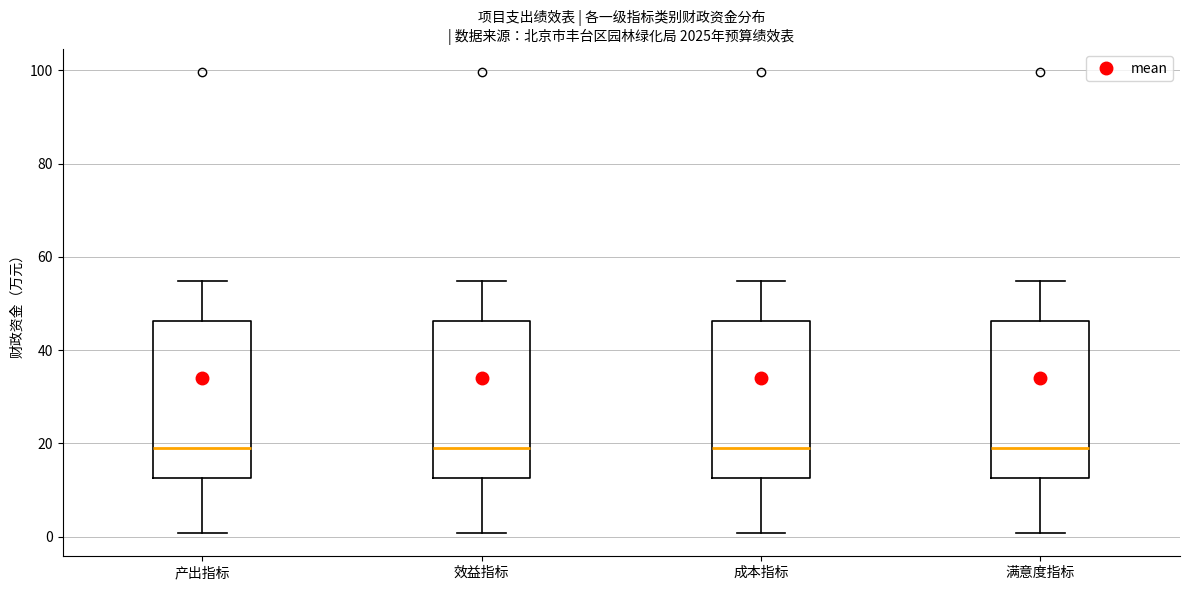

Where does the lower whisker of the box for 产出指标 end on the y-axis? The values are not printed on the chart, so give them approximately, as read against the axis.

0